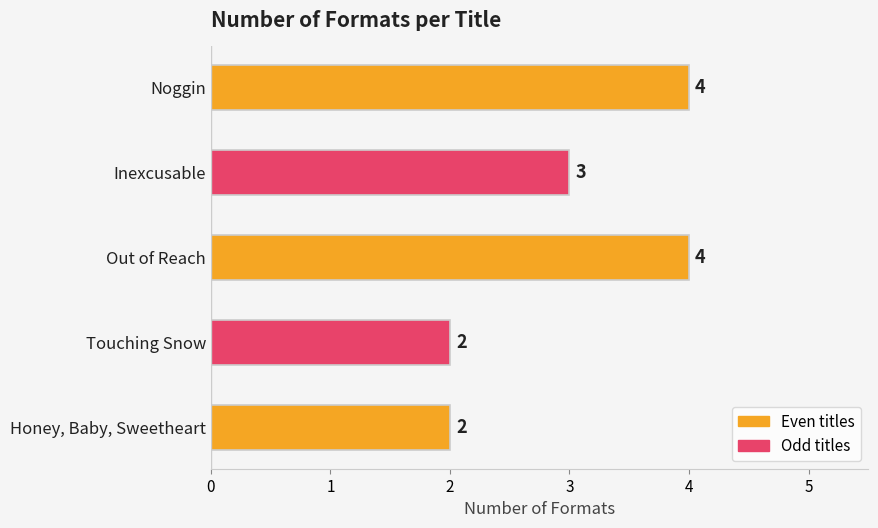

Approximately how many times larger is the value at Honey, Baby, Sweetheart compared to Touching Snow?

1.0